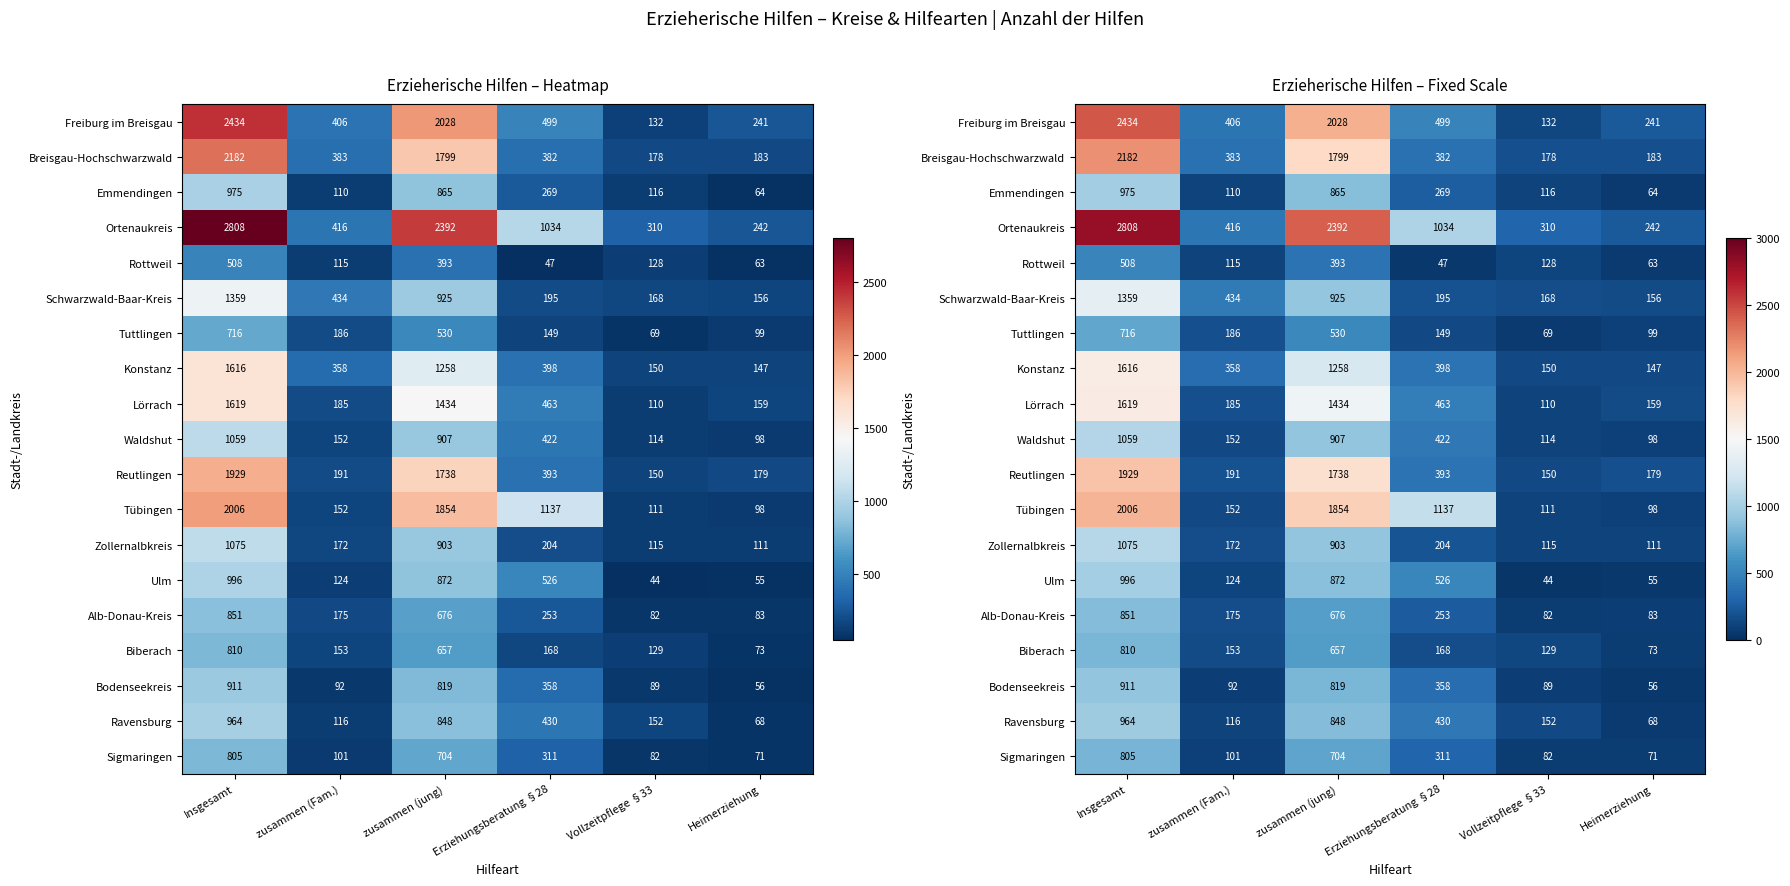

What is the sum of all Ulm values?

2617